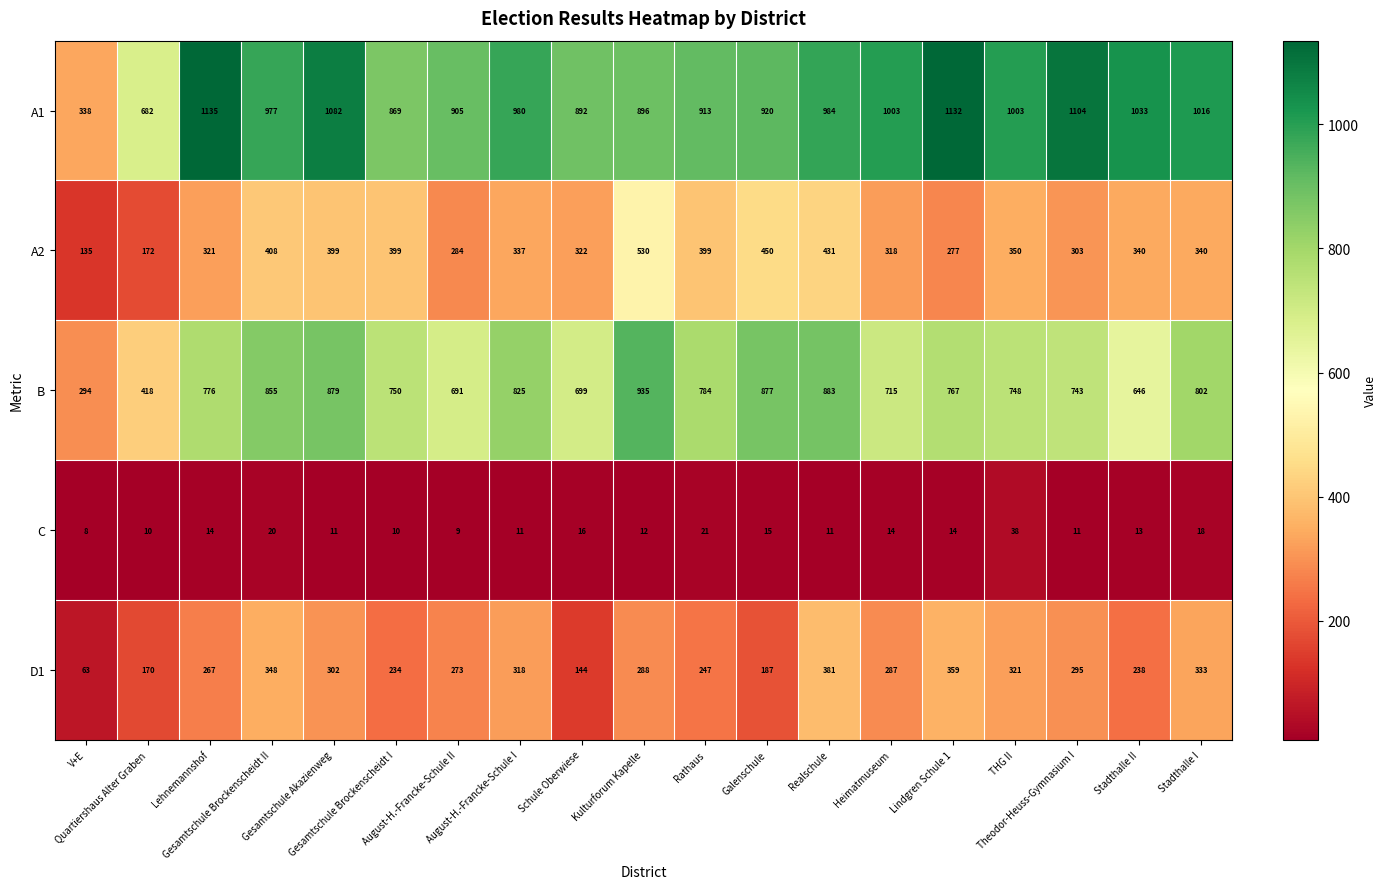

What is the maximum value for B?

935